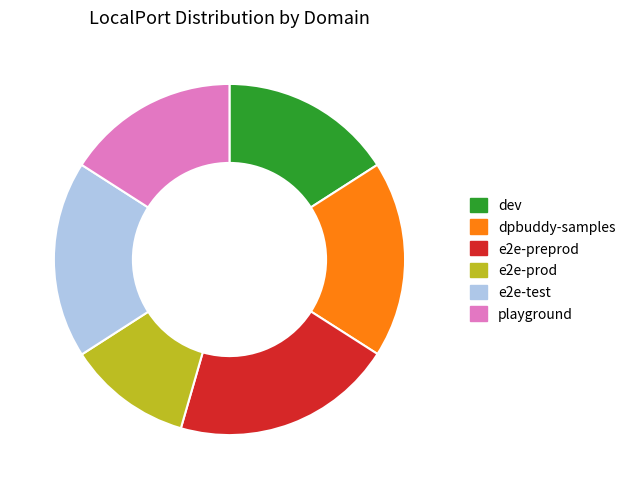

True or false: e2e-test accounts for 18% of the total.

True